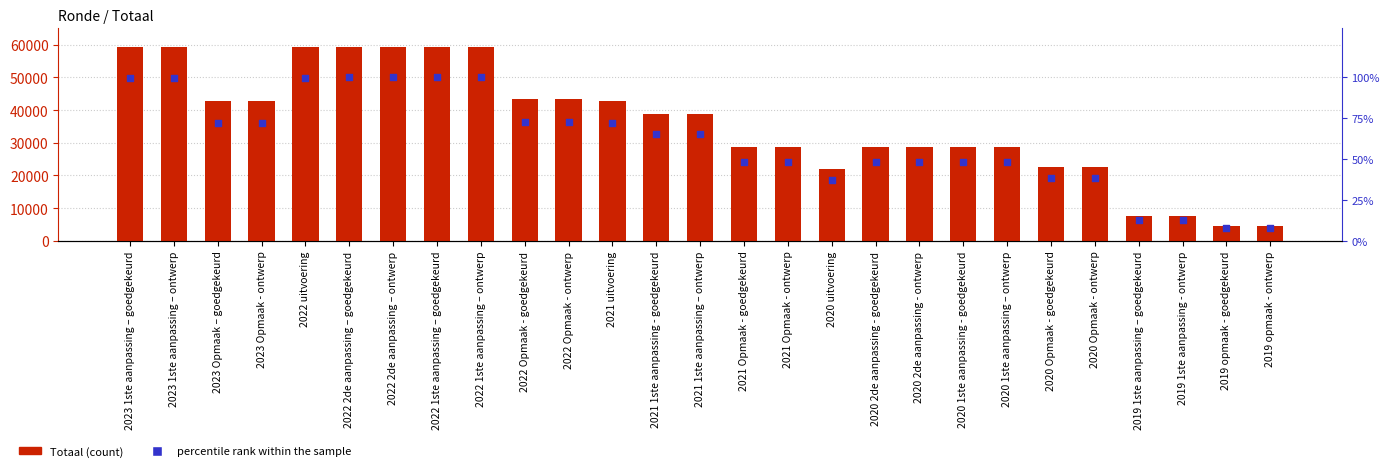

At which category is the sum across all series the highest?

2022 2de aanpassing – goedgekeurd